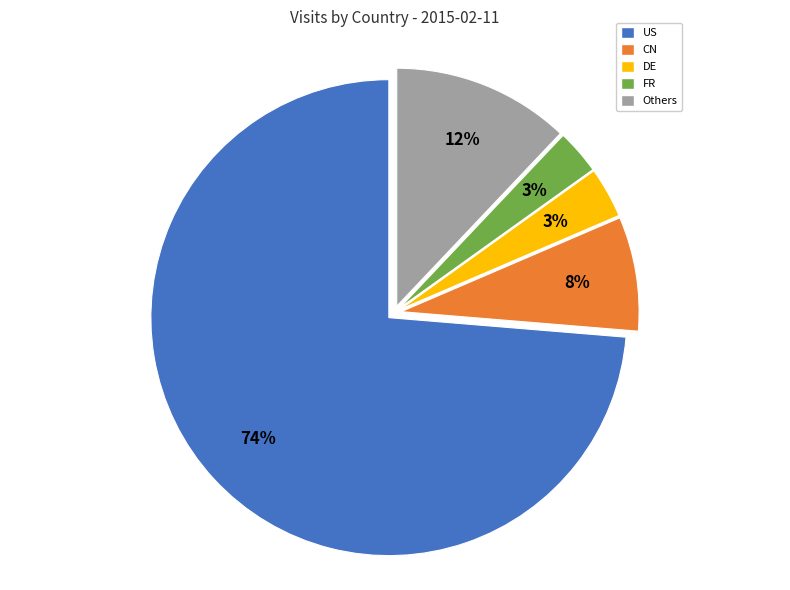

What is the ratio of the value at FR to the value at CN?

0.4